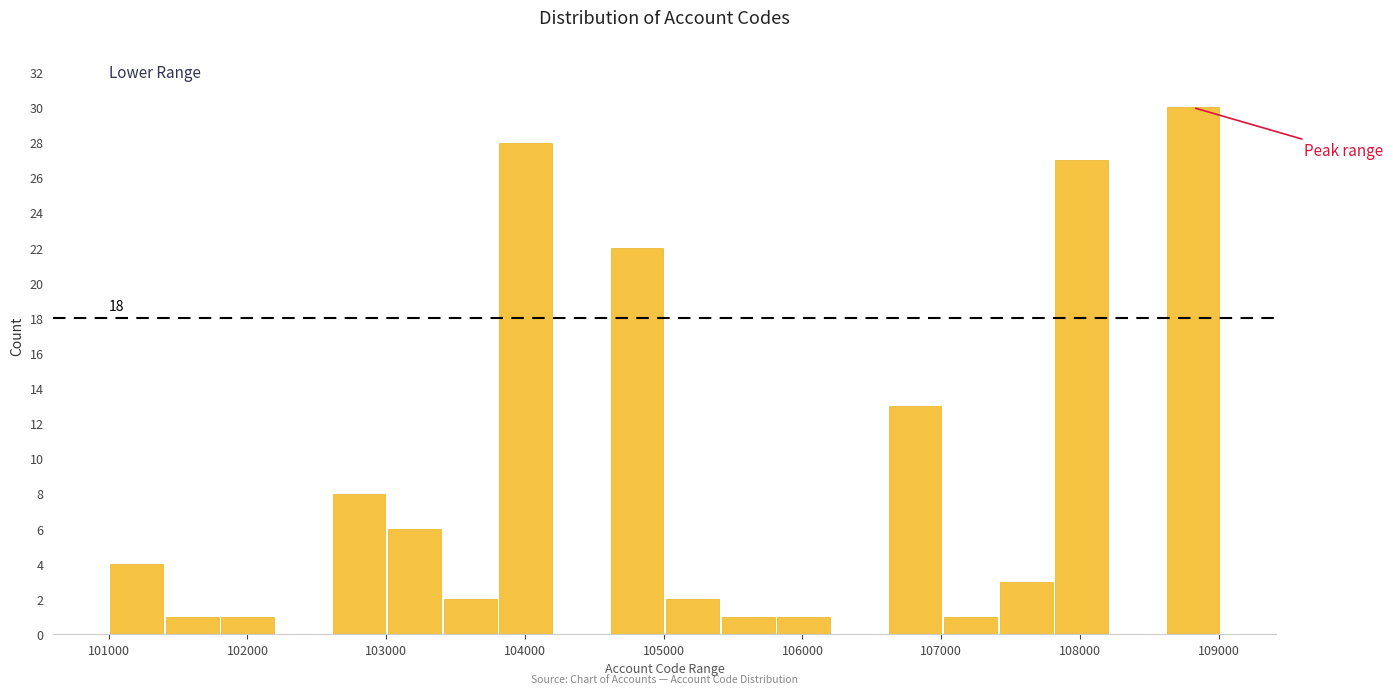

Over which range of the x-axis is the bar tallest?

108600 to 109000